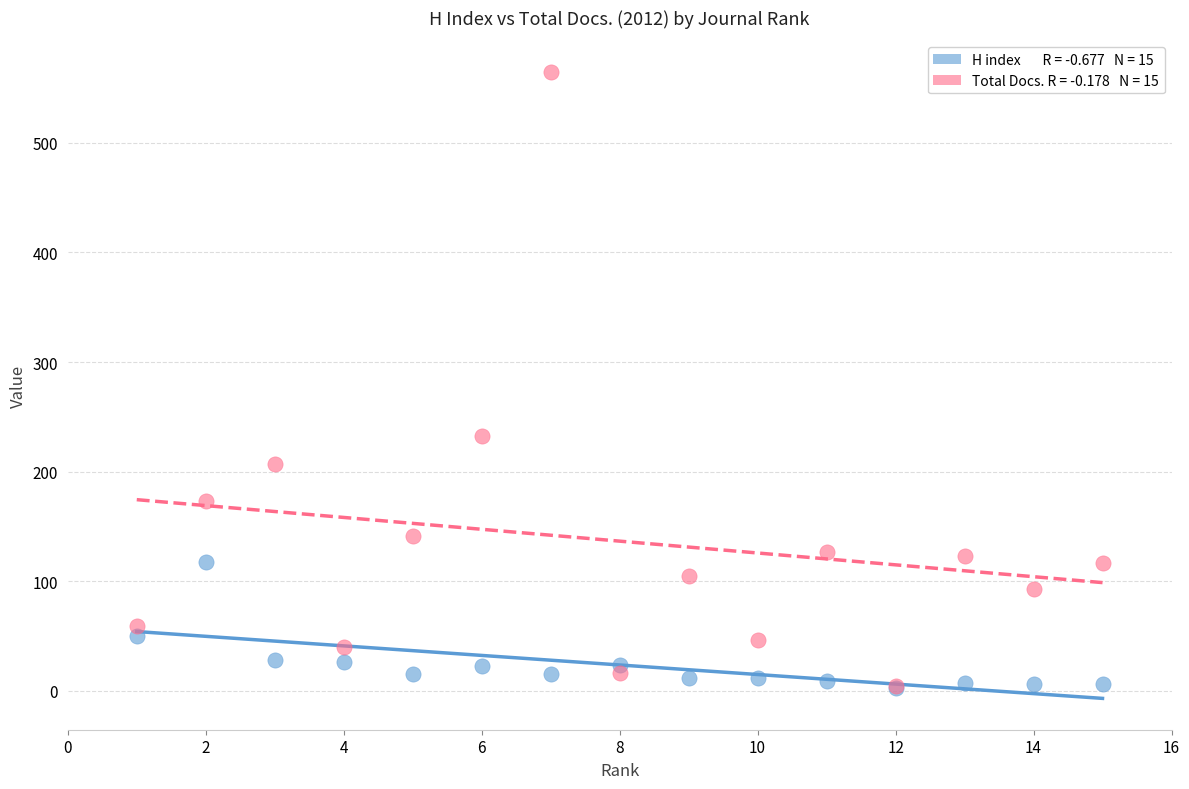

Across all series, what Y value is closest to 284?

233